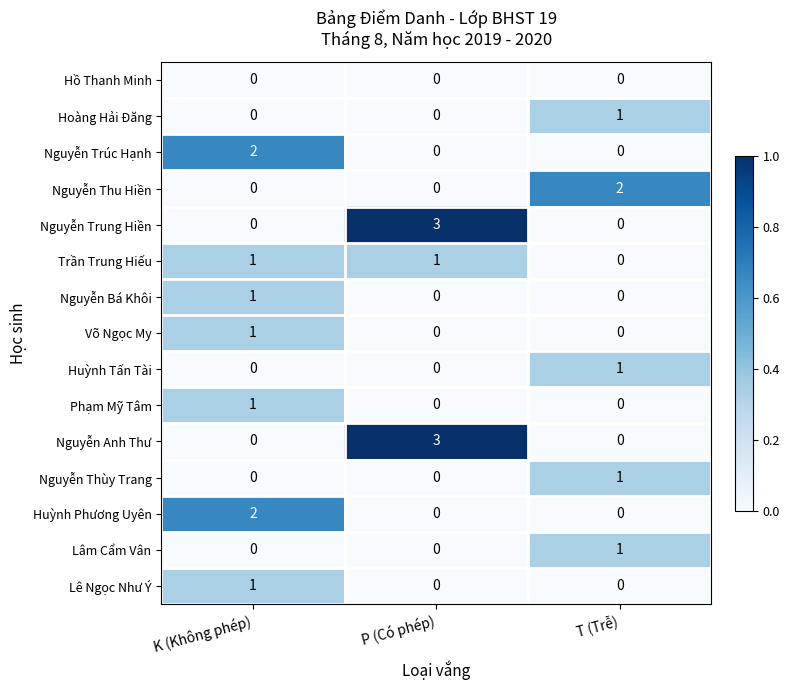

Is it true that Võ Ngọc My equals 0 at T (Trễ)?

True